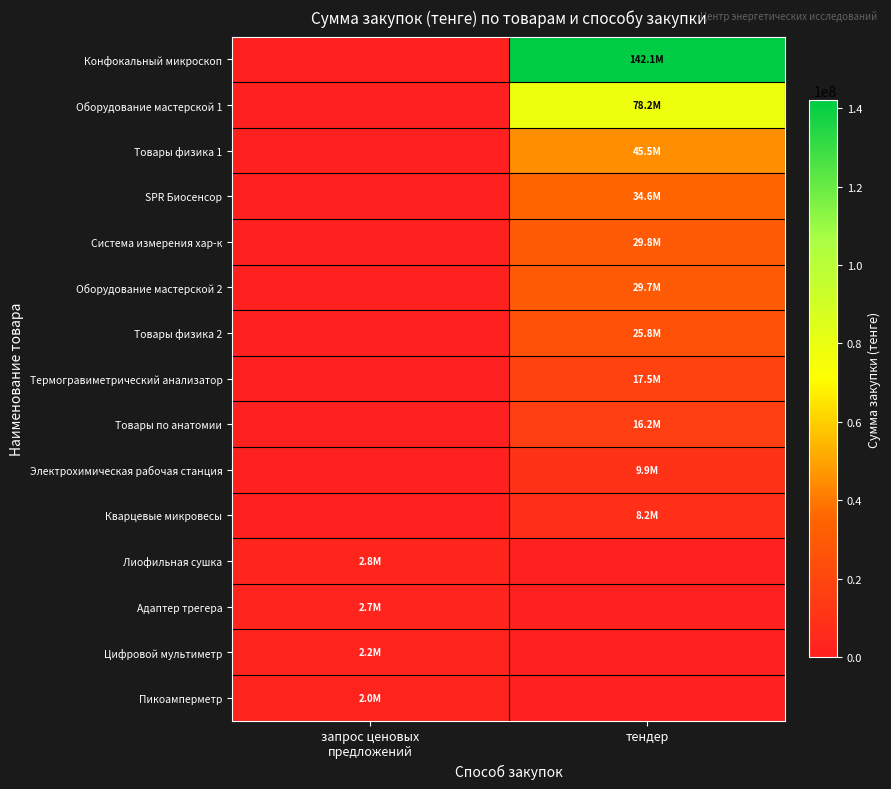

What is the total value across all series at тендер?

437297965.0